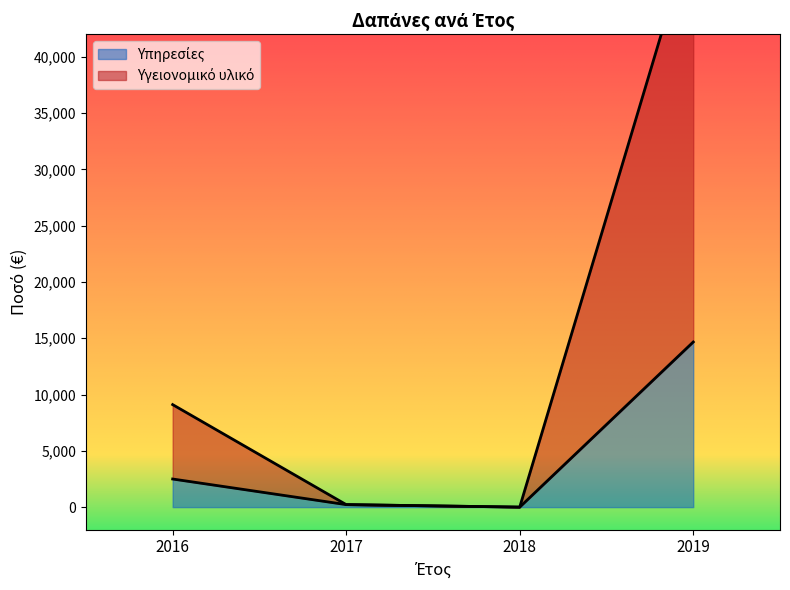

What are all the series names shown in the legend?

Υπηρεσίες, Υγειονομικό υλικό